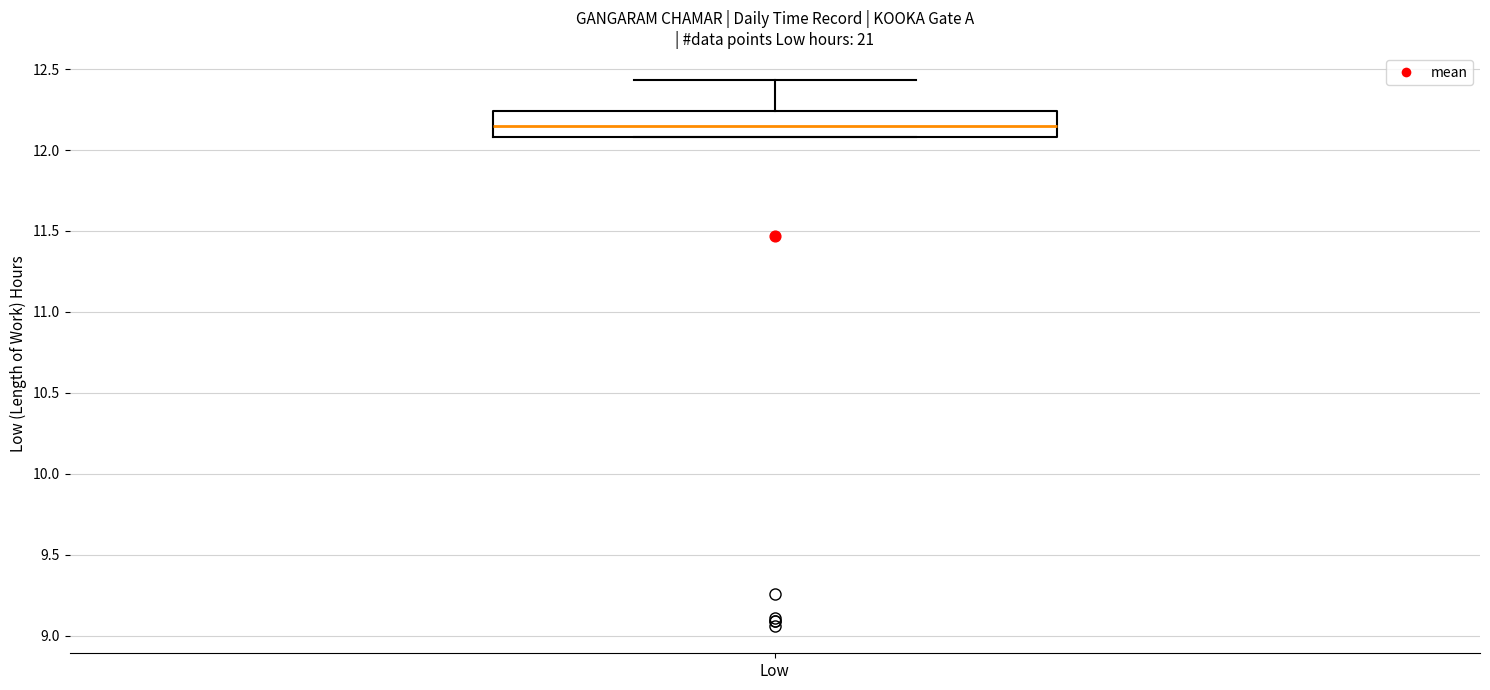

Where does the median line of the box for Low sit on the y-axis? The values are not printed on the chart, so give them approximately, as read against the axis.

12.15